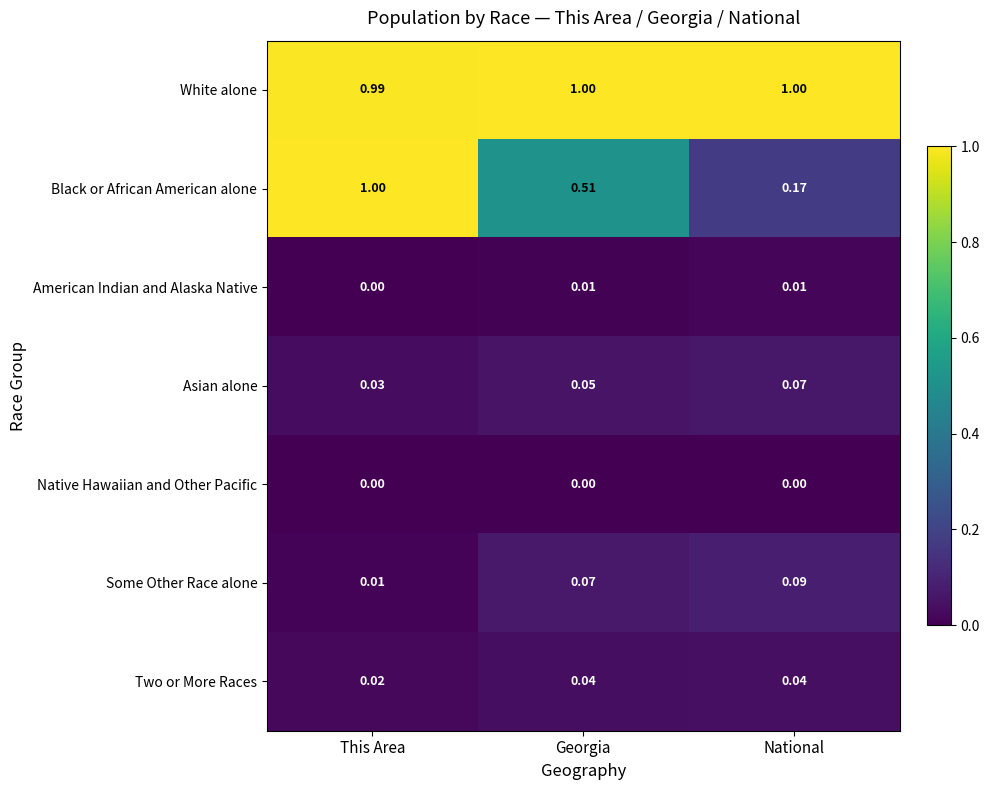

Rank the series at National from lowest to highest value.

Native Hawaiian and Other Pacific, American Indian and Alaska Native, Two or More Races, Asian alone, Some Other Race alone, Black or African American alone, White alone